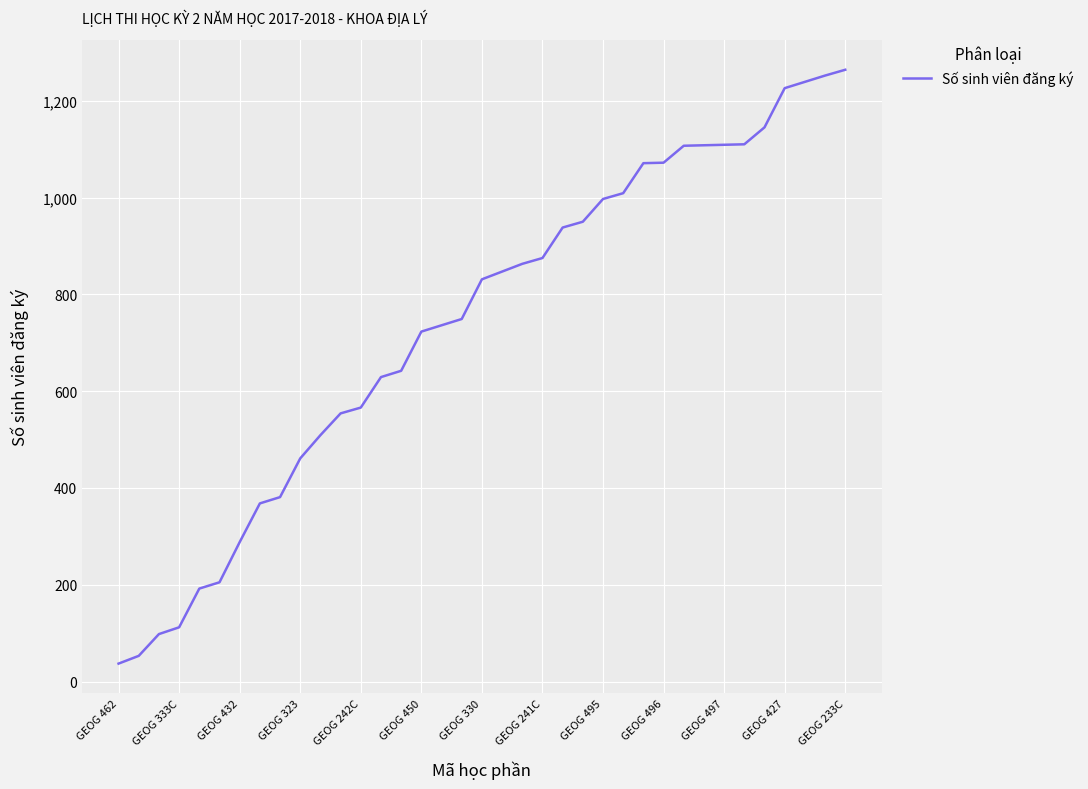

What is the greatest value displayed?

1264